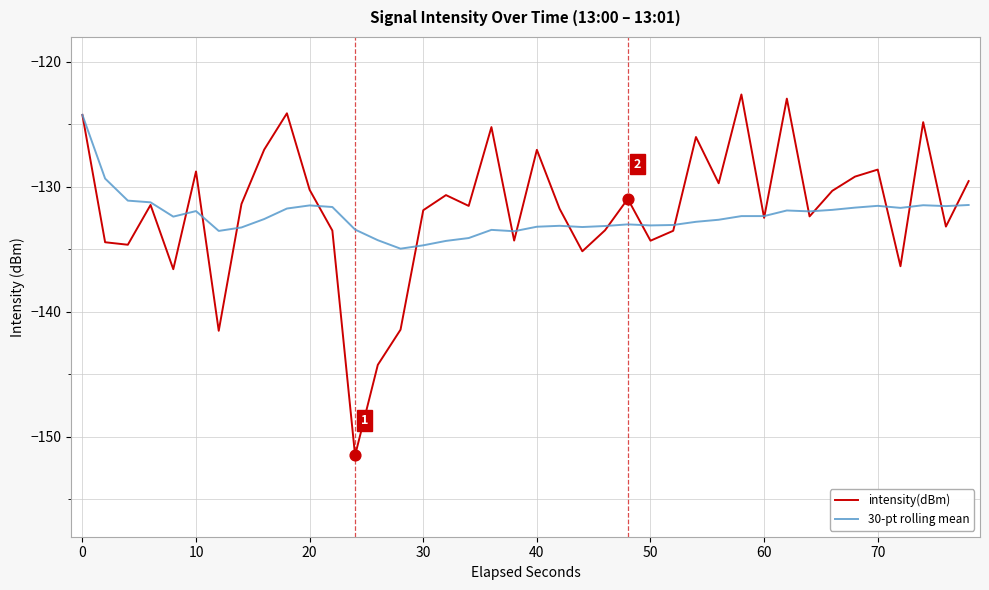

What are all the series names shown in the legend?

intensity(dBm), 30-pt rolling mean